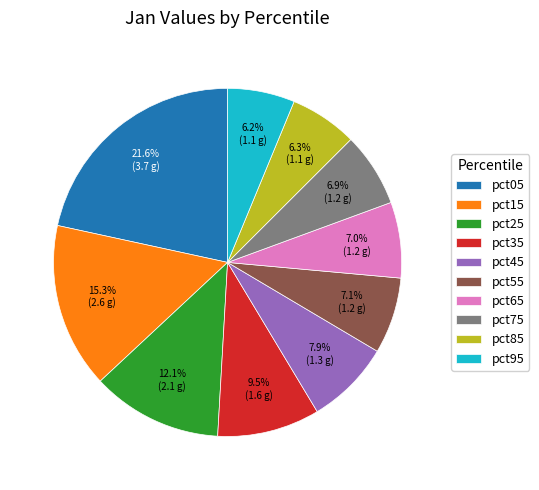

Is it true that pct35 is 1% of the pie?

False